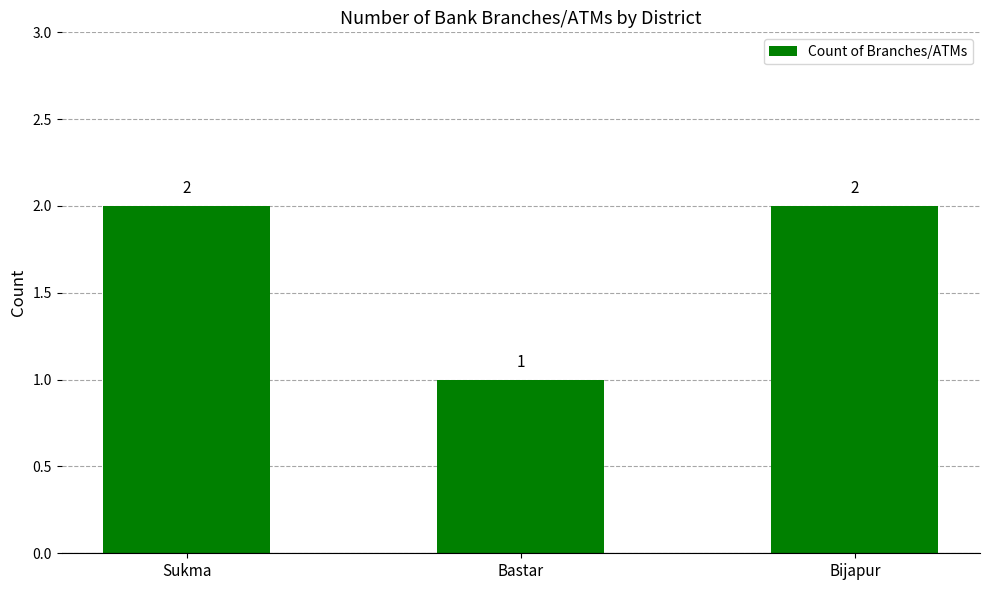

Is it true that the value at Bijapur is 4?

False